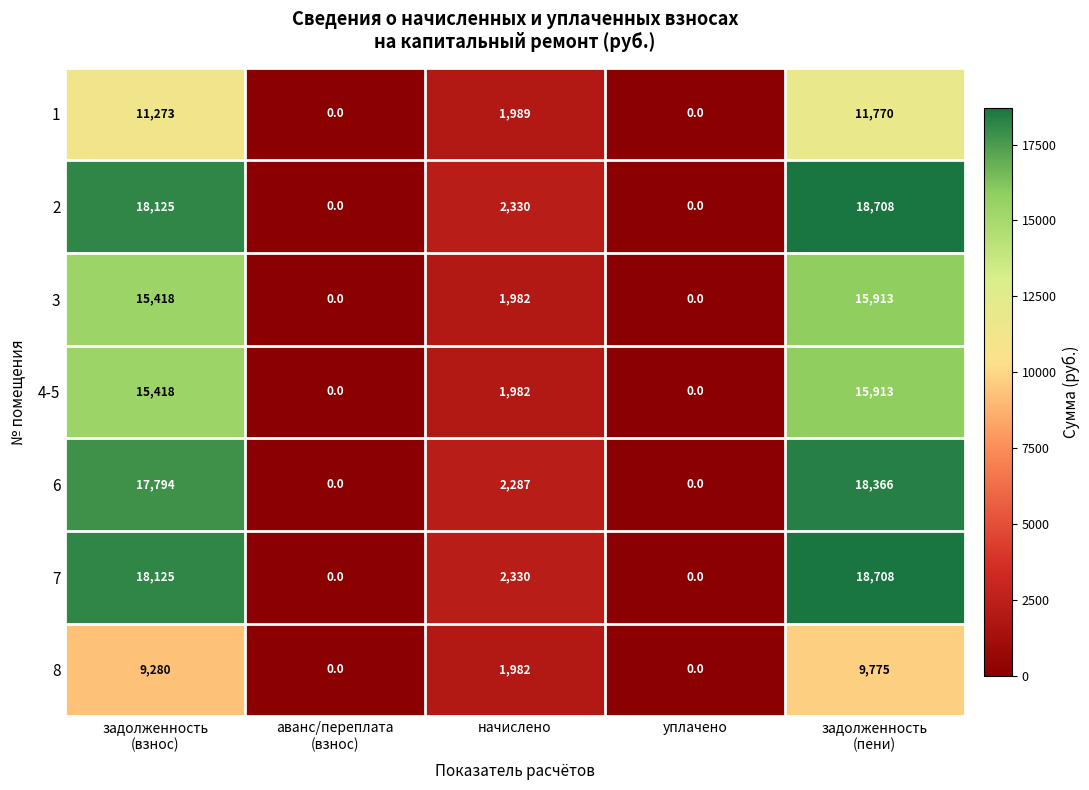

Is it true that 6 equals 2287 at начислено?

True